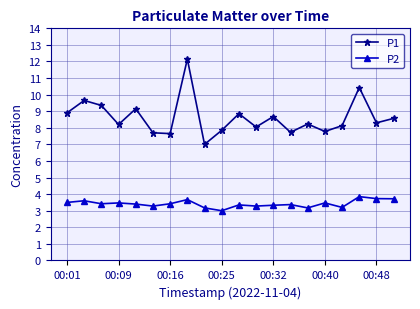

What is the value of the P2 point at the 17th from the left?

3.2